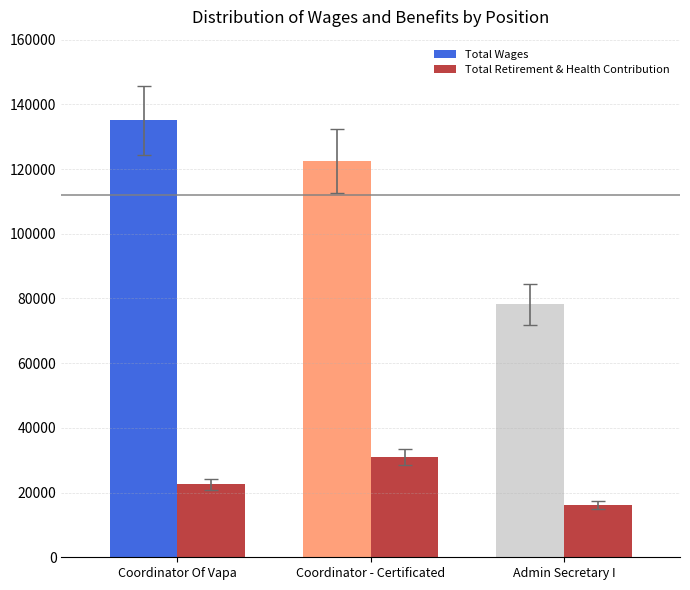

Is it true that Total Retirement & Health Contribution equals 9264 at Admin Secretary I?

False